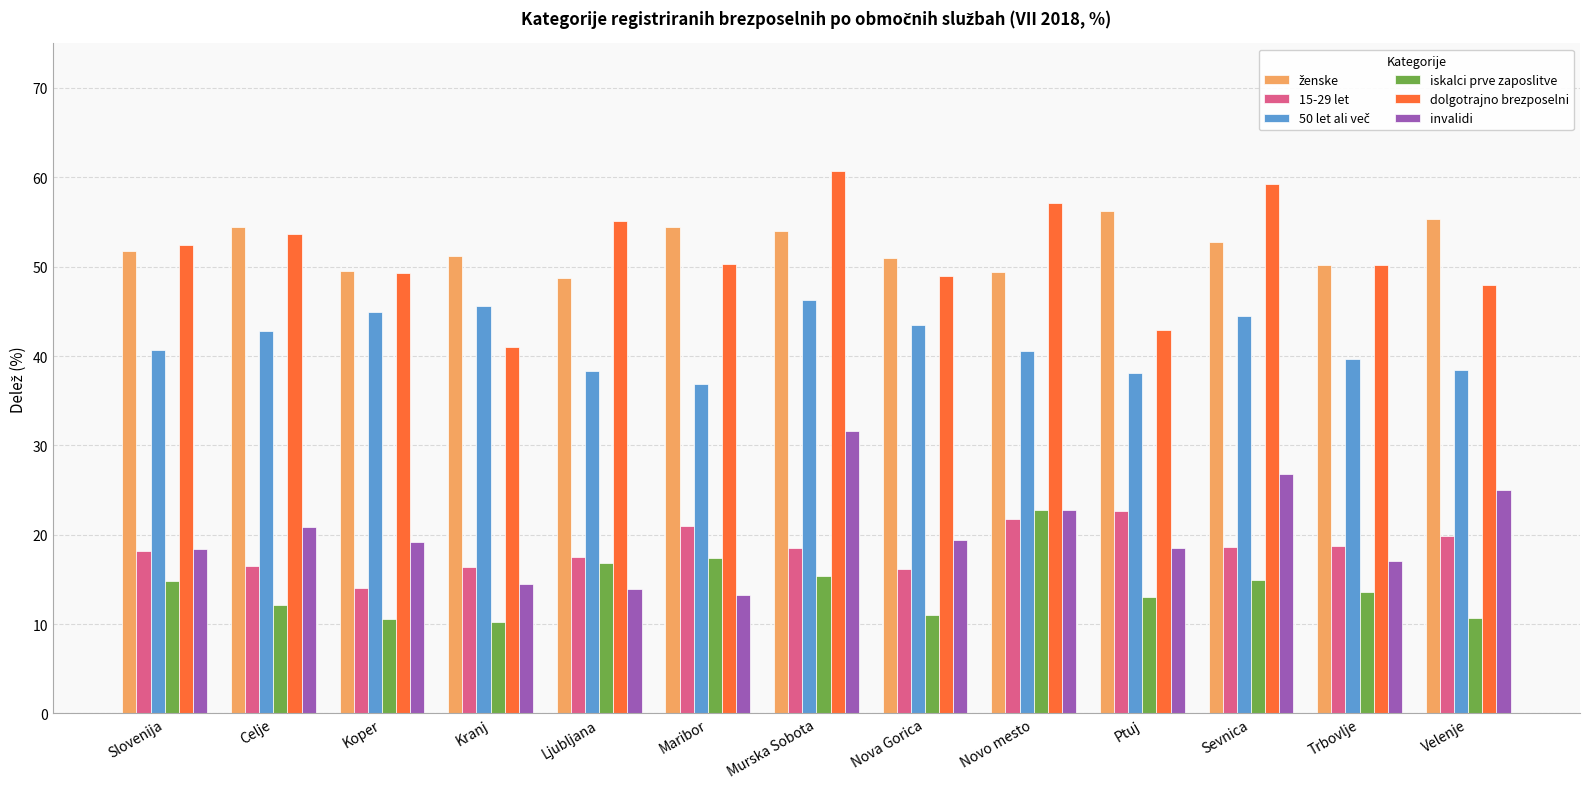

True or false: dolgotrajno brezposelni has a value of 56.3 at Kranj.

False